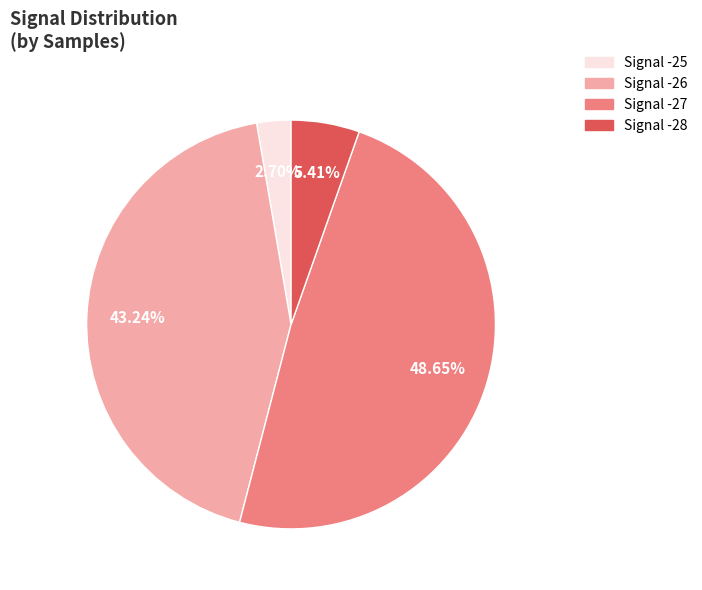

Does Signal -27 account for over 50% of the chart?

No